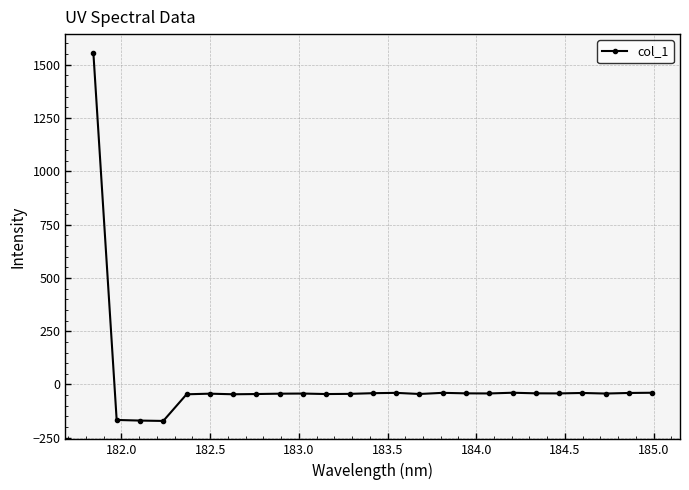

True or false: there are more than 1 points higher than both neighbors.

True